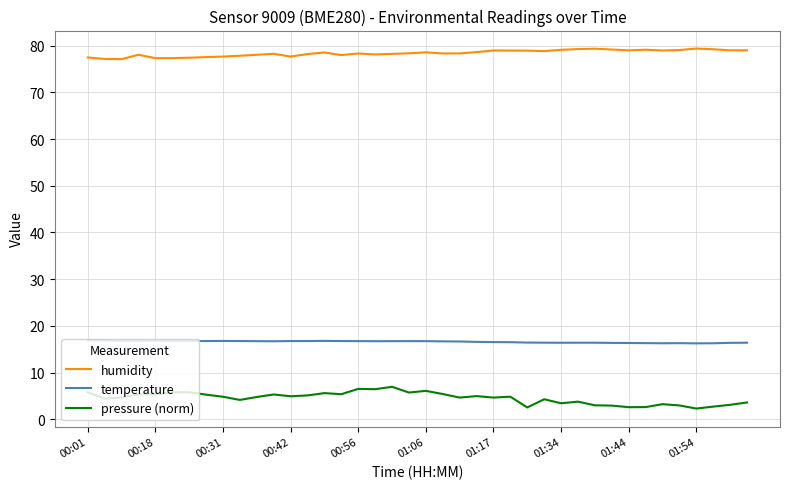

Which series has the largest total across all categories?

humidity